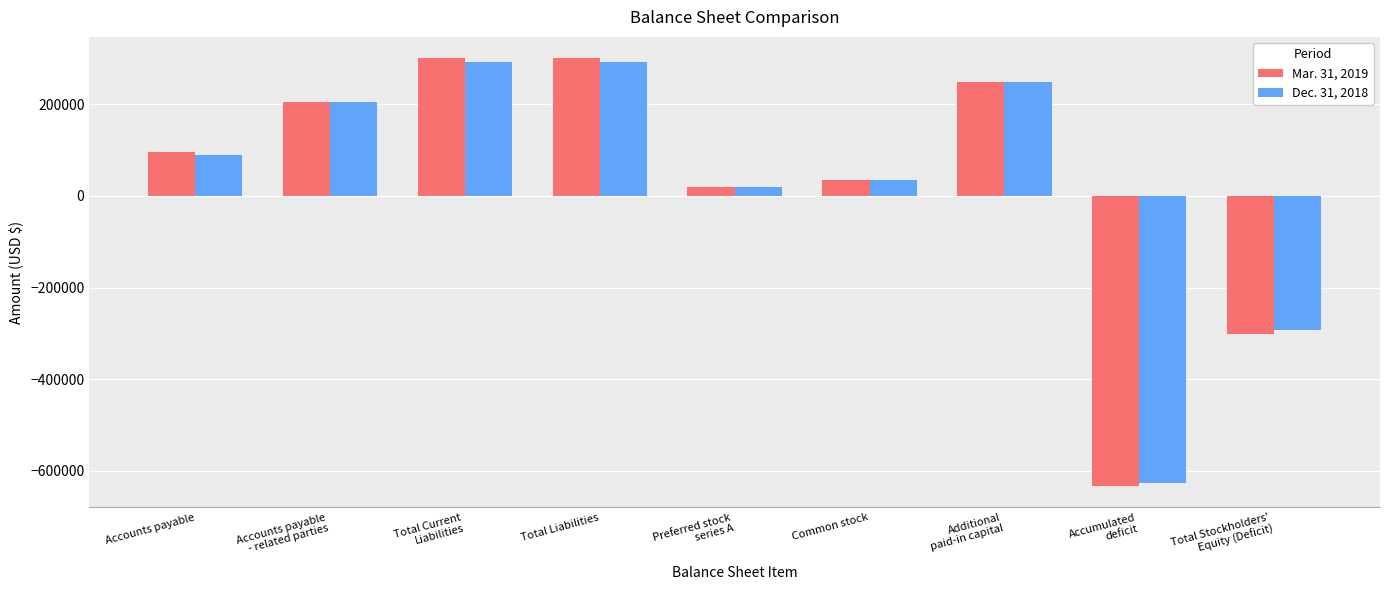

What is the greatest value displayed?

300169